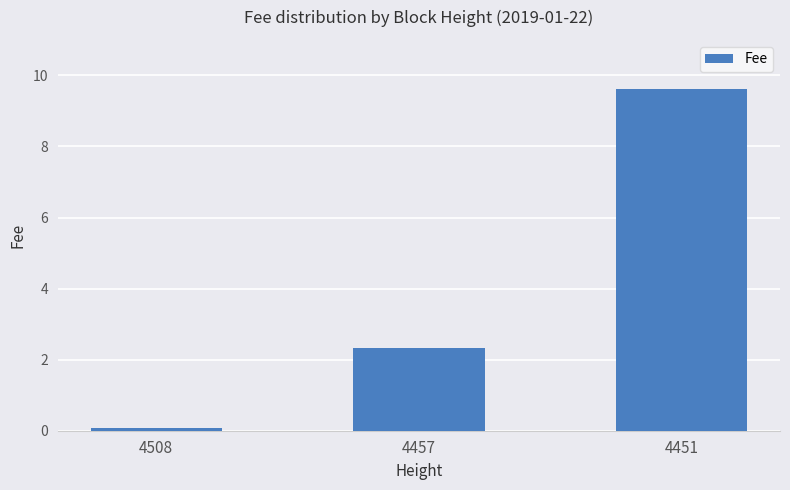

How many categories are shown in the chart?

3